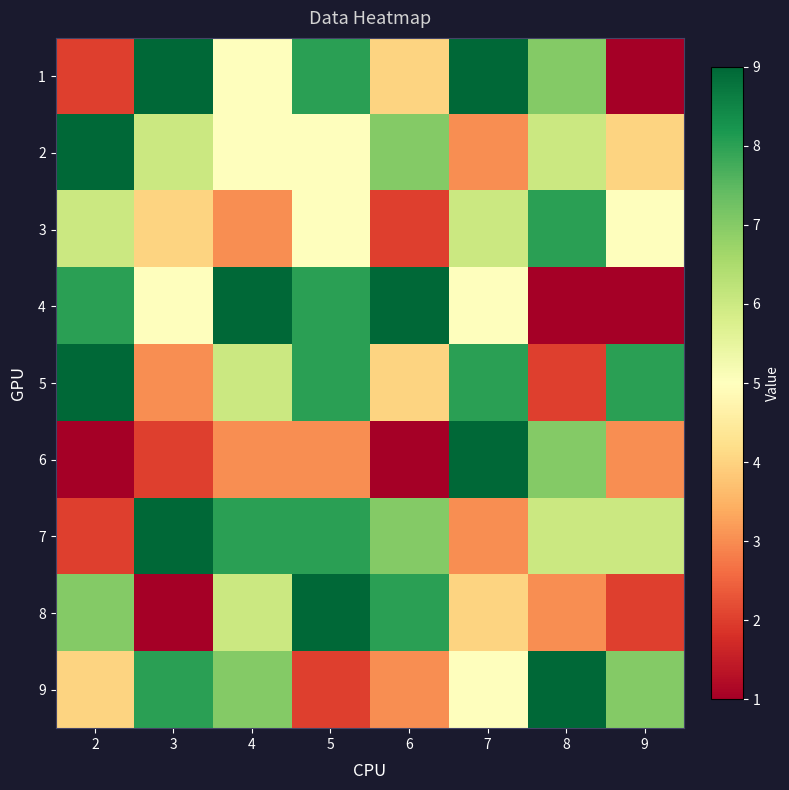

Between 4 and 9, which is larger?

4